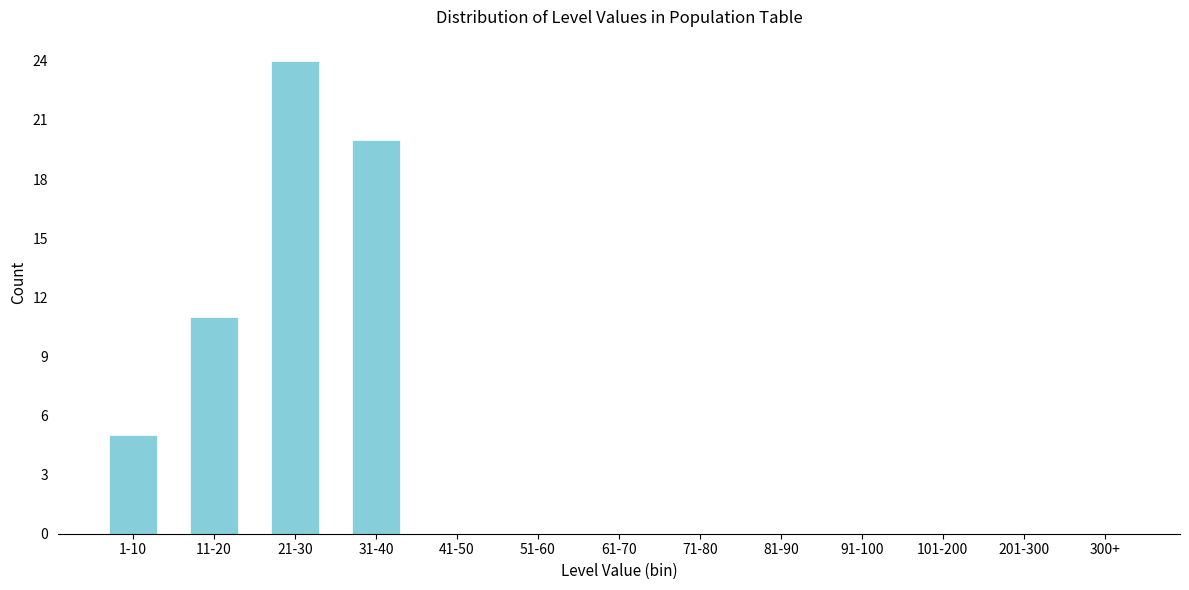

Reading right to left, what are all the values shown in this chart?

300+=0	201-300=0	101-200=0	91-100=0	81-90=0	71-80=0	61-70=0	51-60=0	41-50=0	31-40=20	21-30=24	11-20=11	1-10=5